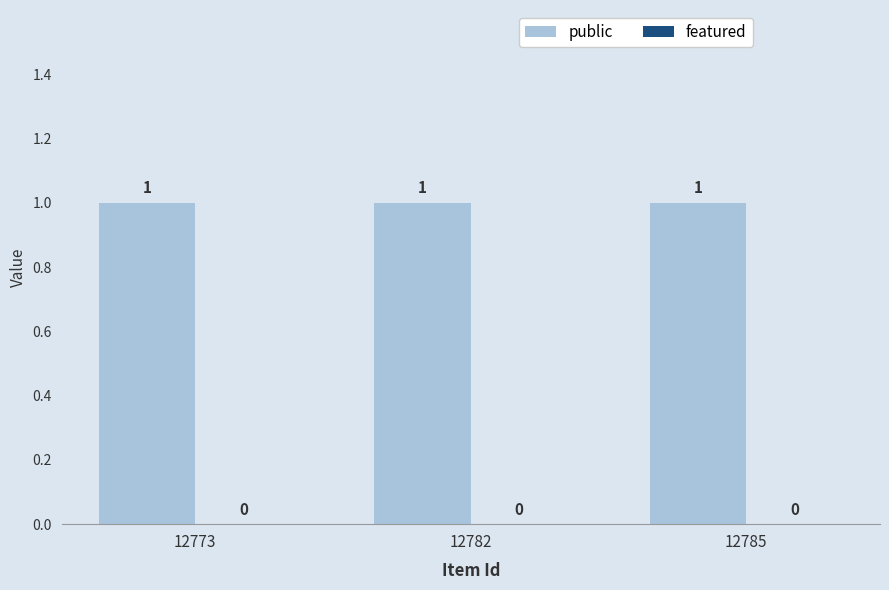

Reading left to right, extract all data points from this chart.

public: 12773=1	12782=1	12785=1
featured: 12773=0	12782=0	12785=0